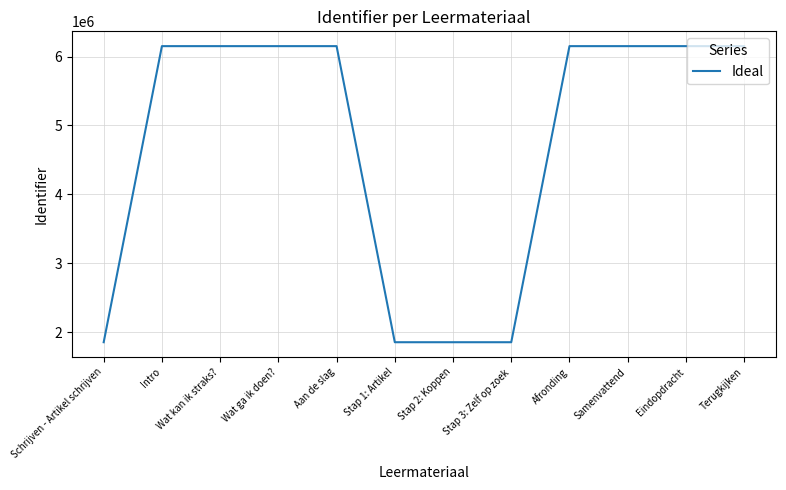

What is the smallest value displayed?

1851864